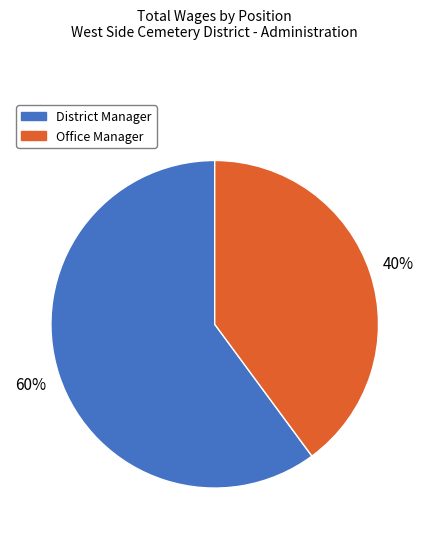

True or false: District Manager accounts for 50% of the total.

False